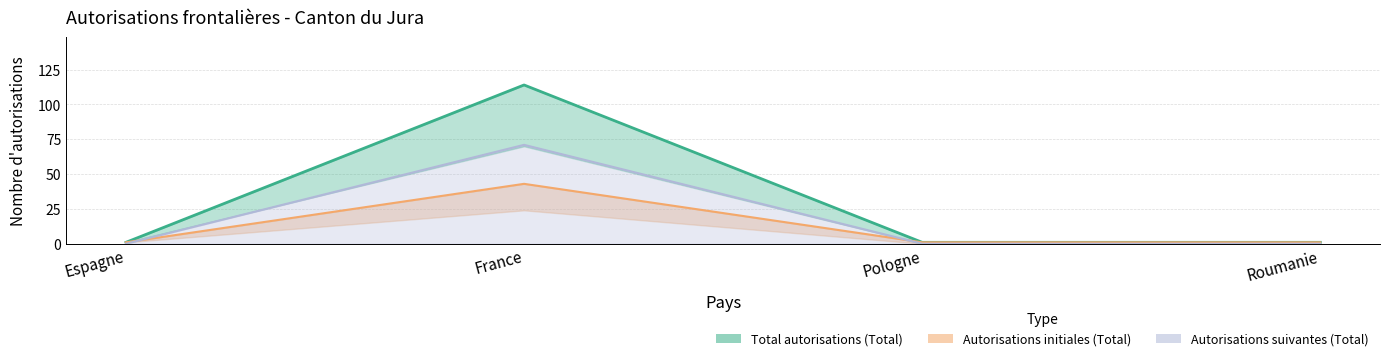

How many interior local peaks does the Initiales Femmes series have?

1